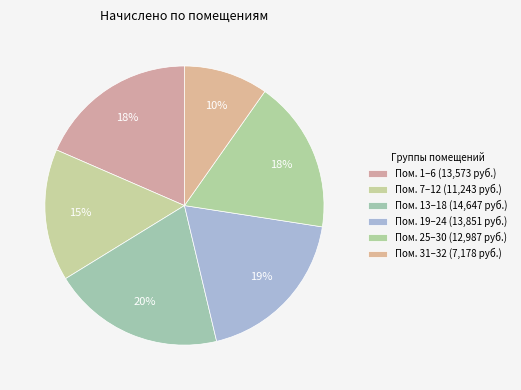

How many slices are in this pie chart?

6